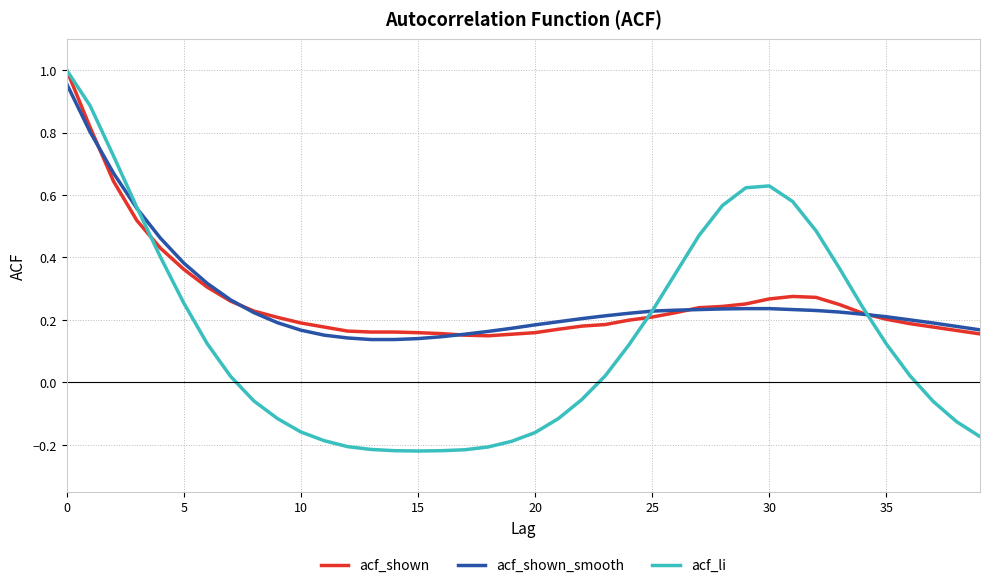

True or false: acf_li has more than 2 interior local peaks.

False